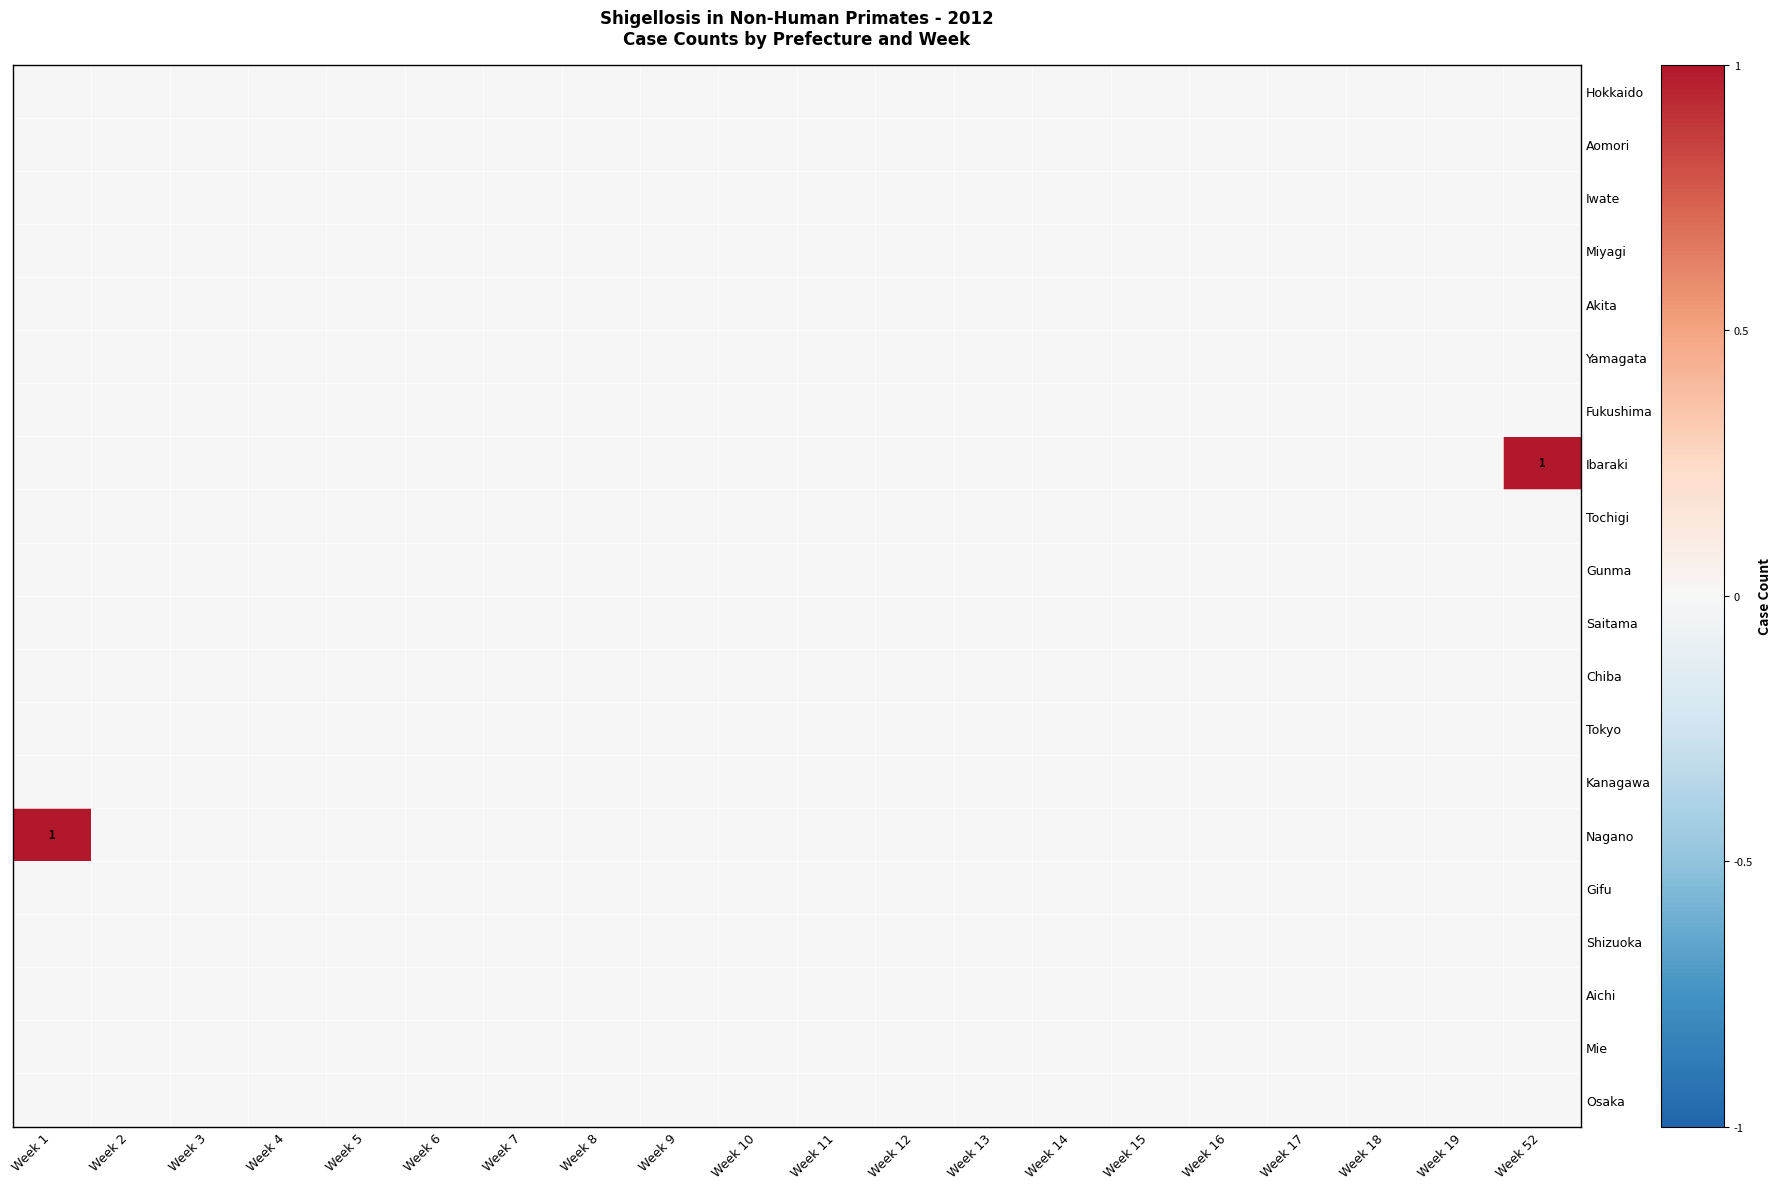

At how many categories does at least one series exceed 0?

2